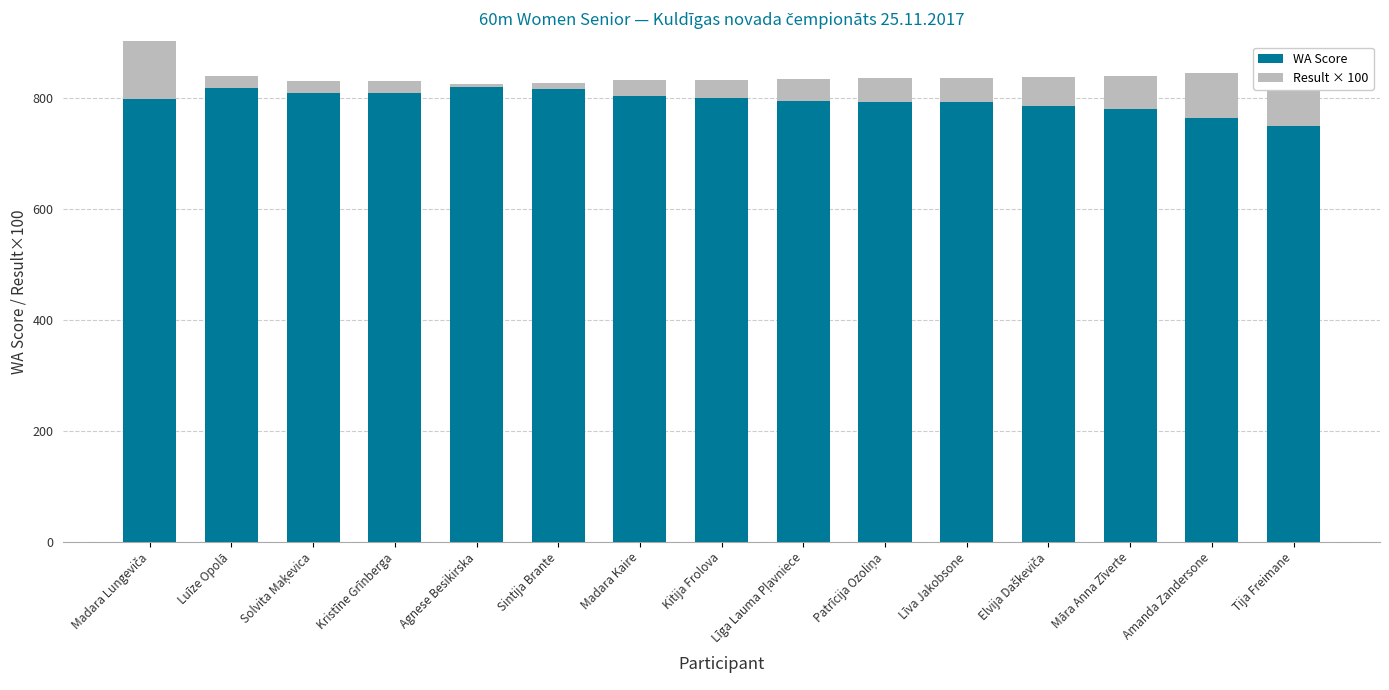

What is the label of the 9th bar from the right?

Madara Kaire